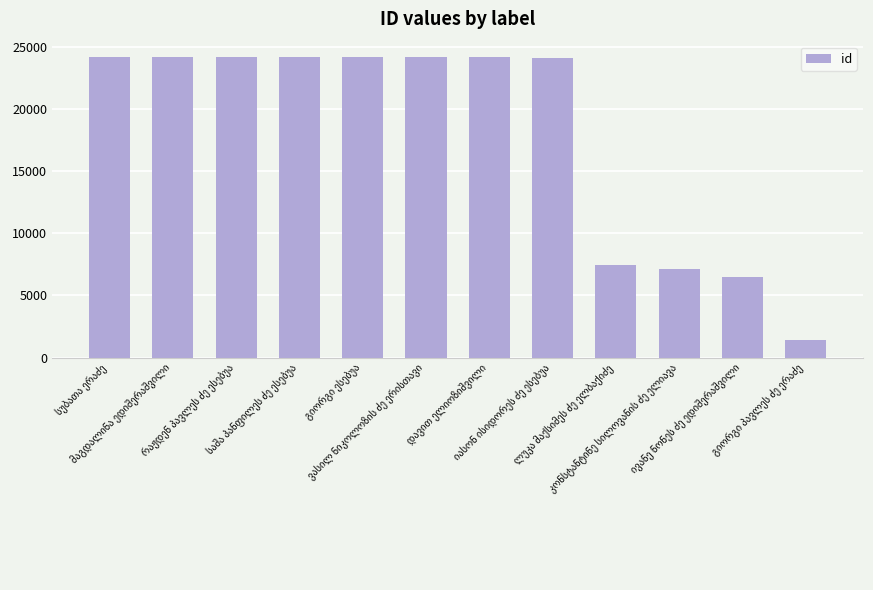

What is the sum of all values?

215680